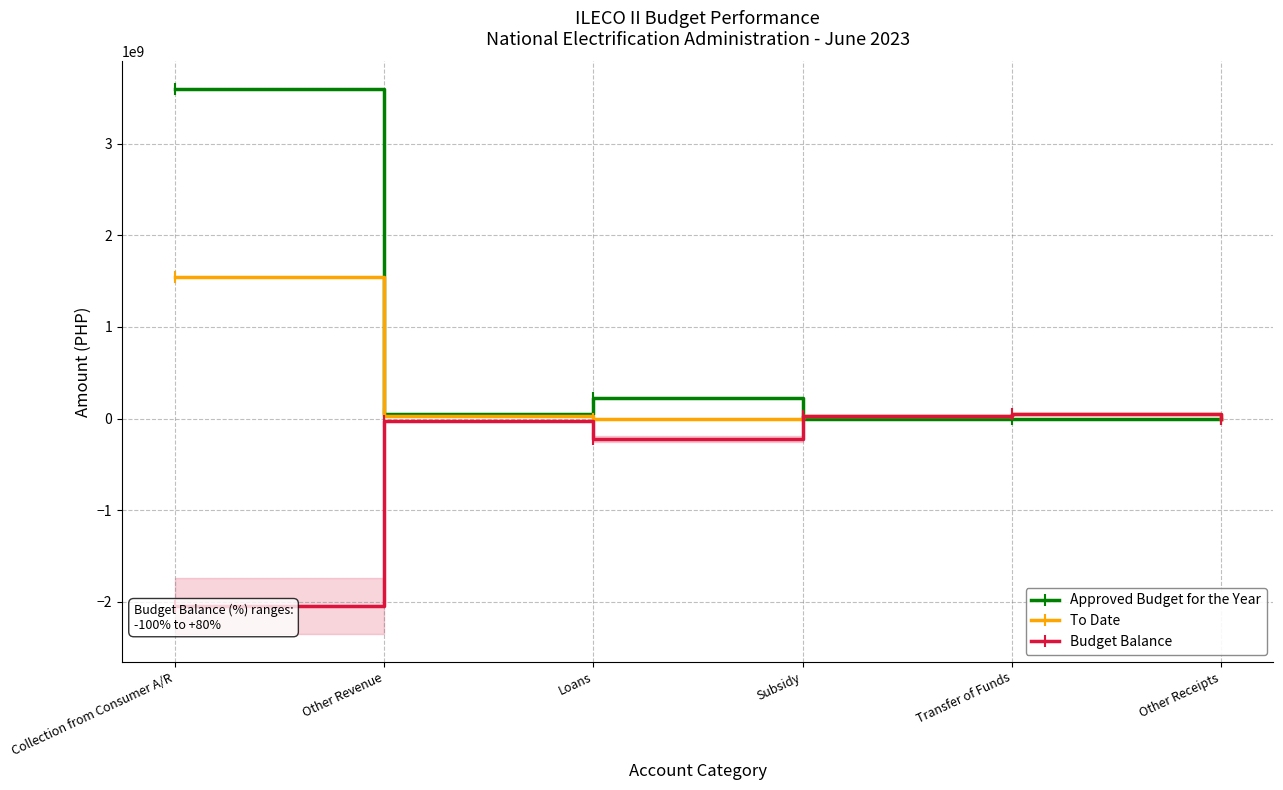

What value does the To Date series have at Subsidy?

27479874.8